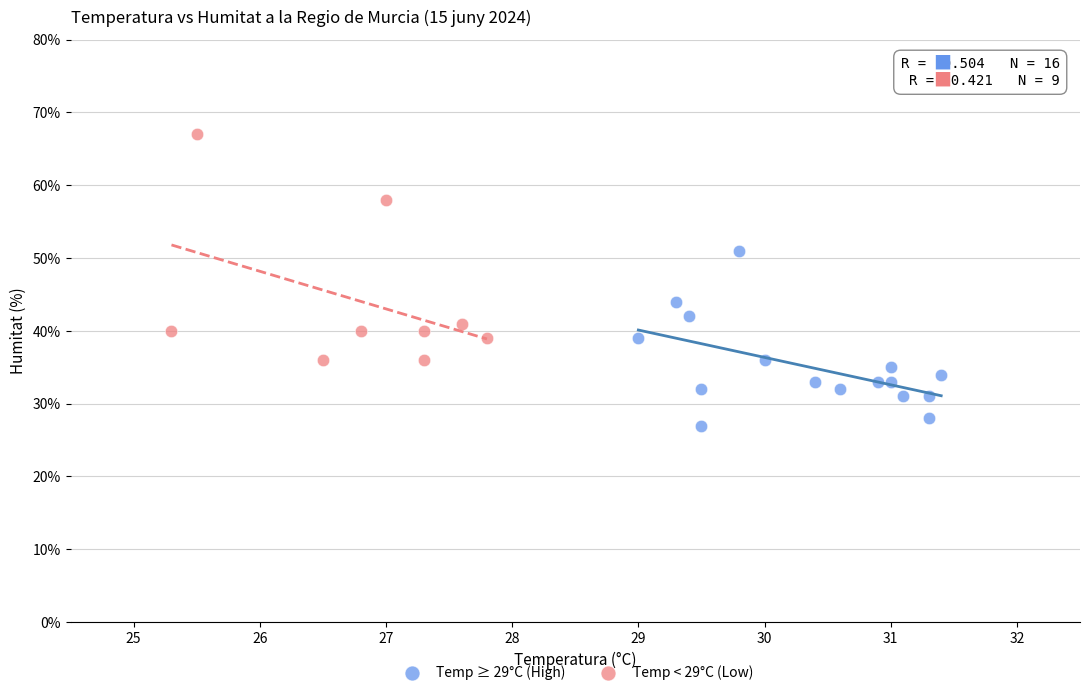

Which series contains the lowest Y value?

Temp ≥ 29°C (High)